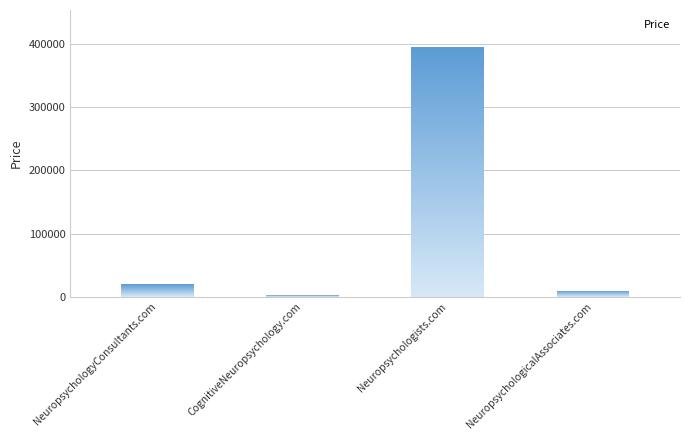

List the labels in order of value, largest first.

Neuropsychologists.com, NeuropsychologyConsultants.com, NeuropsychologicalAssociates.com, CognitiveNeuropsychology.com